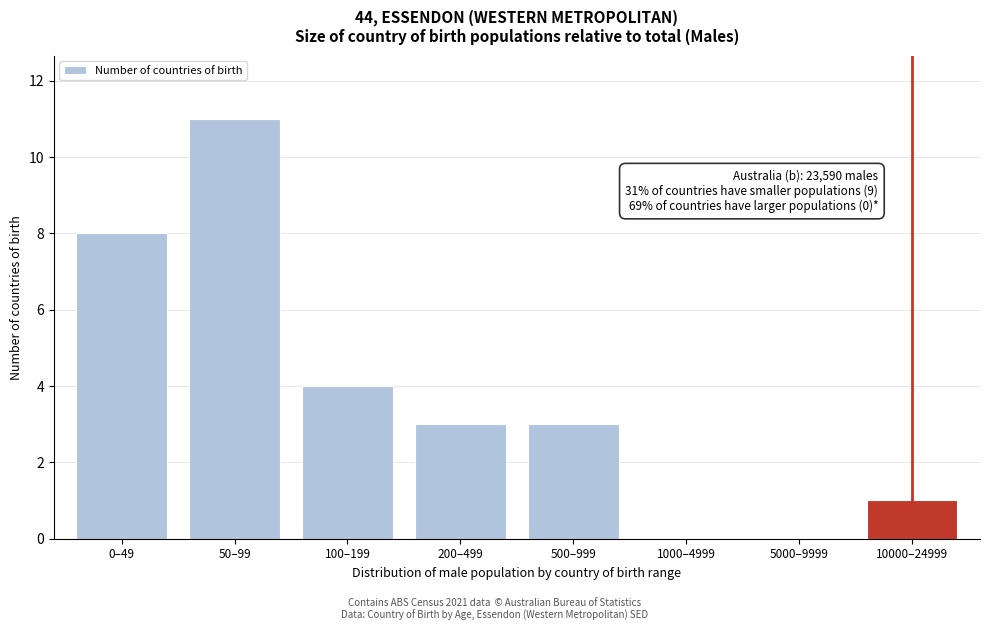

Reading left to right, what are all the values shown in this chart?

0–49=8	50–99=11	100–199=4	200–499=3	500–999=3	1000–4999=0	5000–9999=0	10000–24999=1